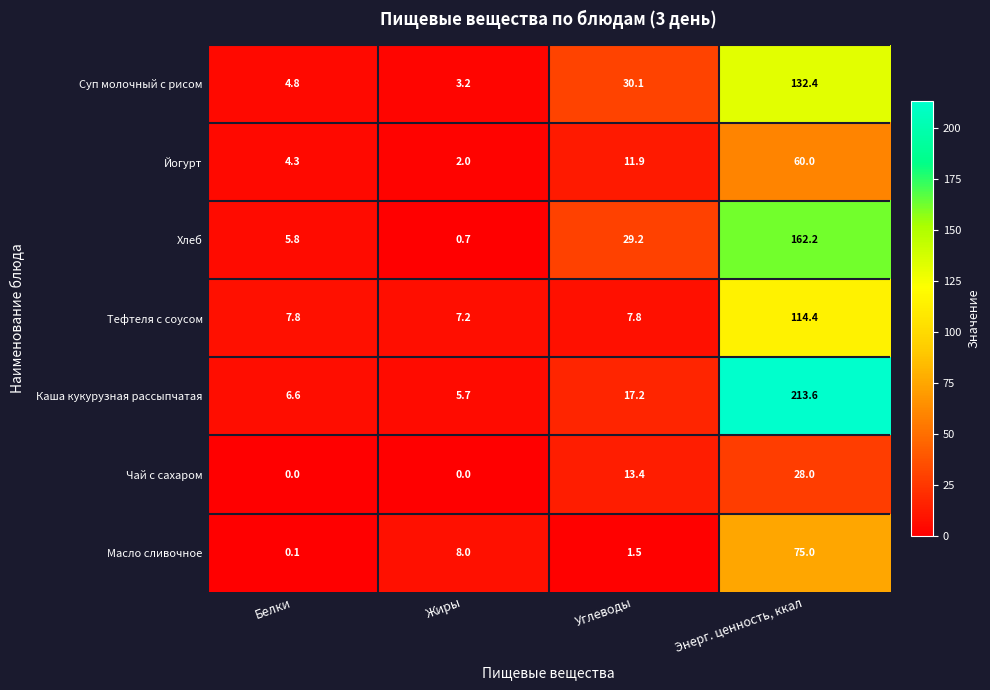

Which series has the largest range (max minus min)?

Каша кукурузная рассыпчатая